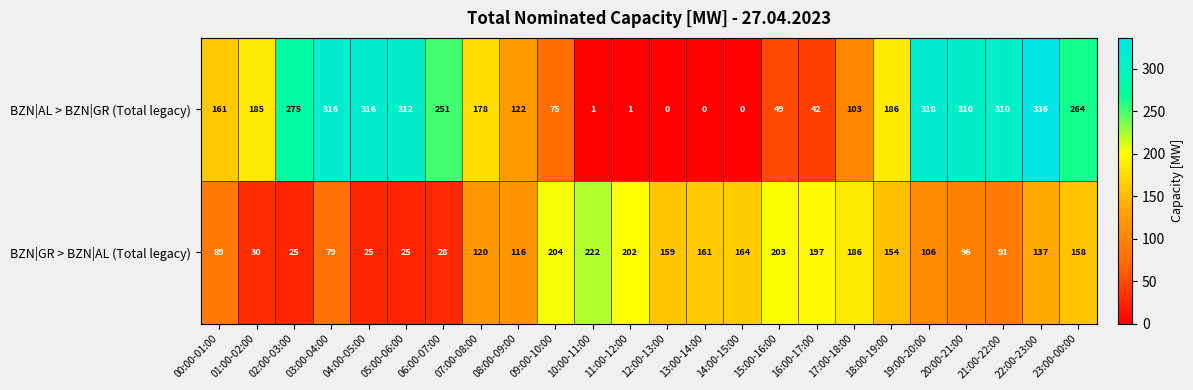

At how many categories does at least one series exceed 171?

19